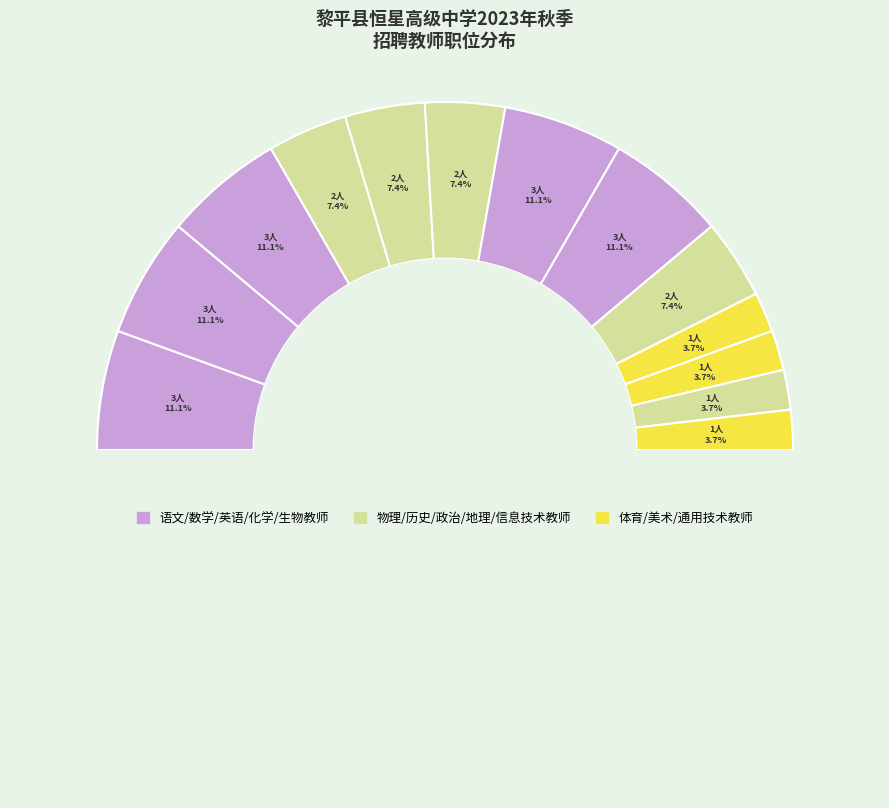

To the nearest percent, what percentage of the pie is 生物教师?

11%